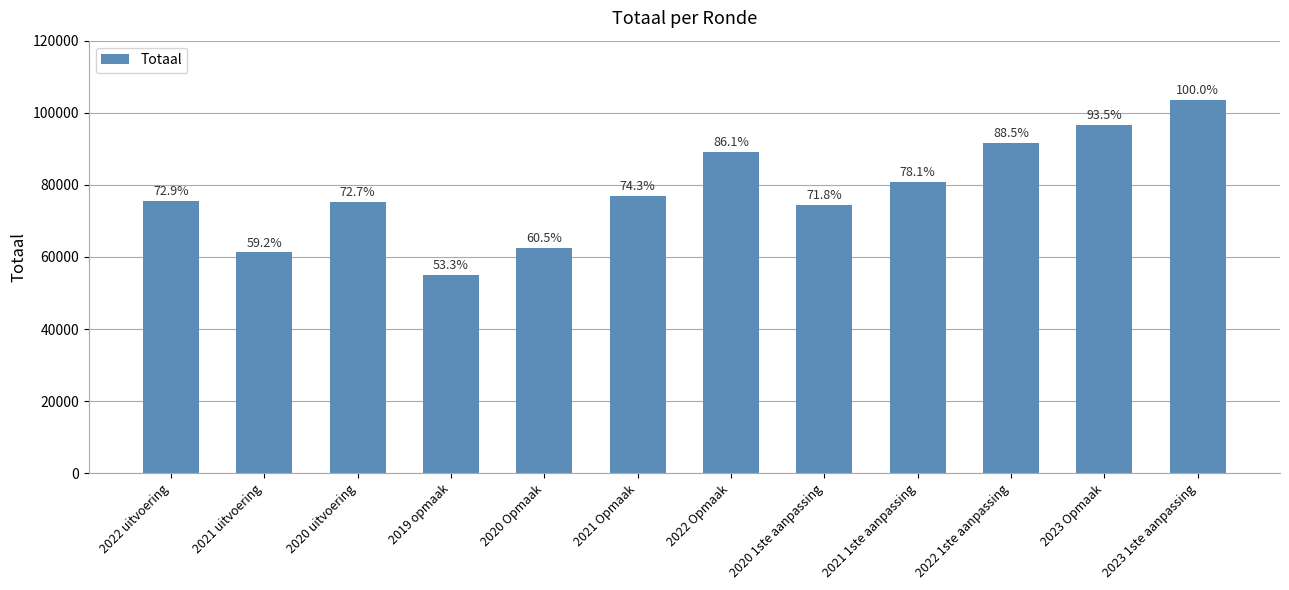

List the labels in order of value, smallest first.

2019 opmaak, 2021 uitvoering, 2020 Opmaak, 2020 1ste aanpassing, 2020 uitvoering, 2022 uitvoering, 2021 Opmaak, 2021 1ste aanpassing, 2022 Opmaak, 2022 1ste aanpassing, 2023 Opmaak, 2023 1ste aanpassing